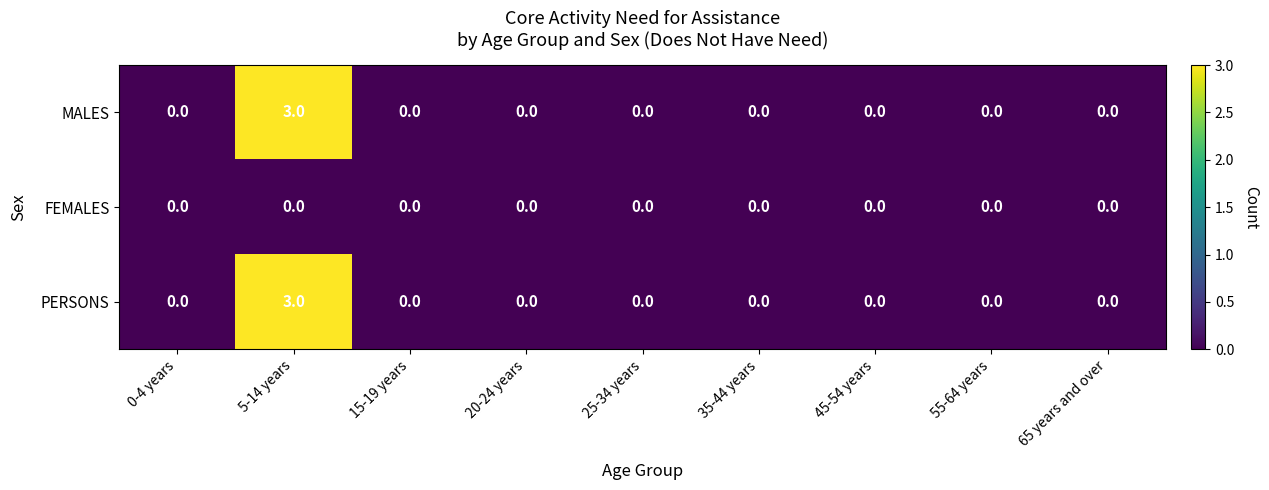

At which category is the sum across all series the highest?

5-14 years